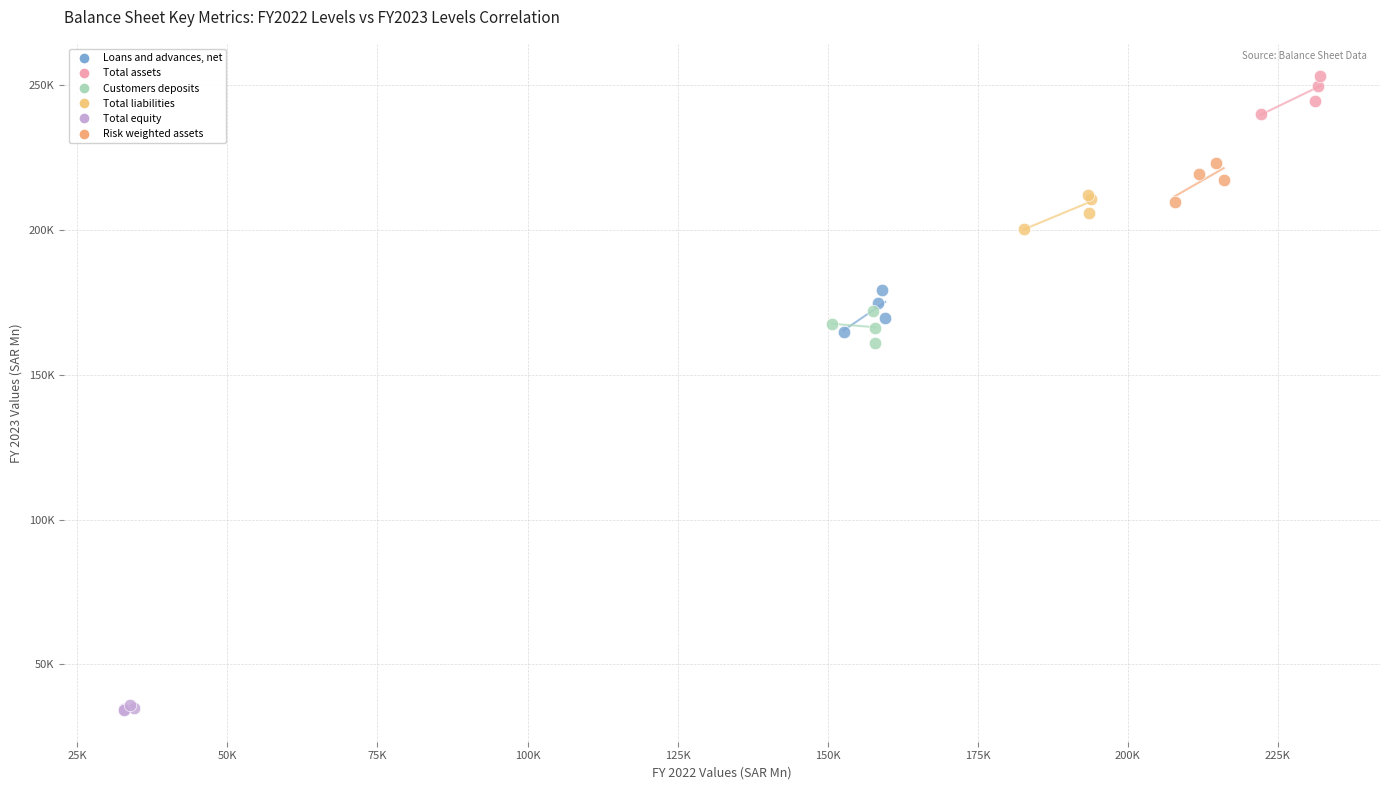

Which series has the largest Y range (max minus min)?

Loans and advances, net